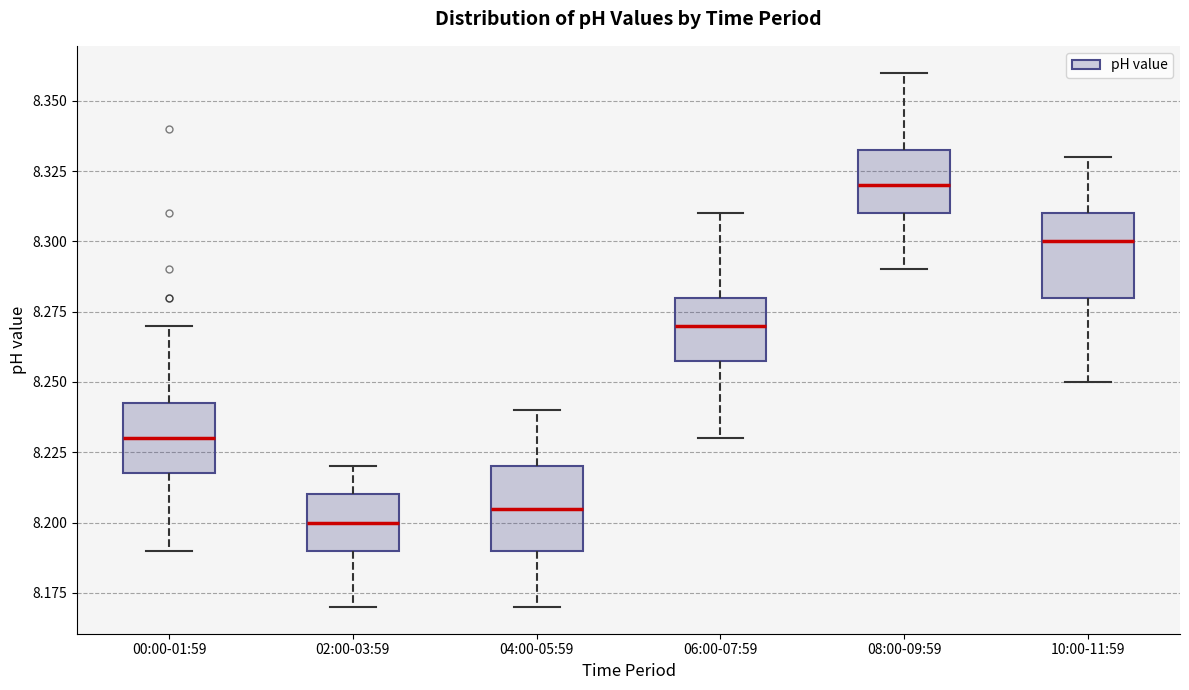

Reading left to right, read every box against the y-axis: the position of its median line, the range the box covers, and the ends of its whiskers. The values are not printed on the chart, so give them approximately, as read against the axis.

00:00-01:59: median 8.230, box 8.220 to 8.245, whiskers 8.190 to 8.270
02:00-03:59: median 8.200, box 8.190 to 8.210, whiskers 8.170 to 8.220
04:00-05:59: median 8.205, box 8.190 to 8.220, whiskers 8.170 to 8.240
06:00-07:59: median 8.270, box 8.260 to 8.280, whiskers 8.230 to 8.310
08:00-09:59: median 8.320, box 8.310 to 8.335, whiskers 8.290 to 8.360
10:00-11:59: median 8.300, box 8.280 to 8.310, whiskers 8.250 to 8.330